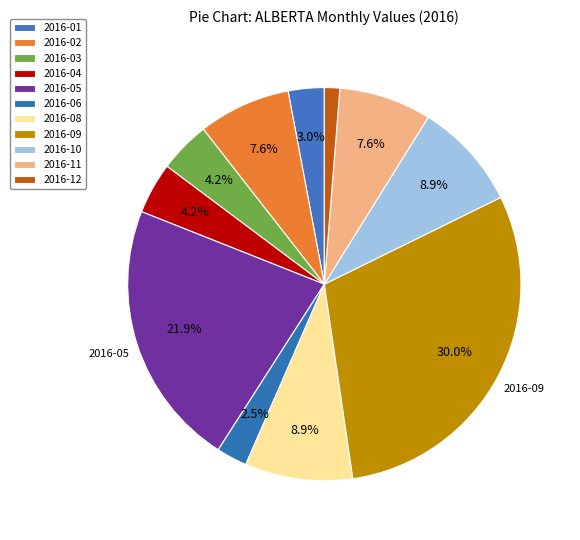

How many segments does this pie chart have?

11